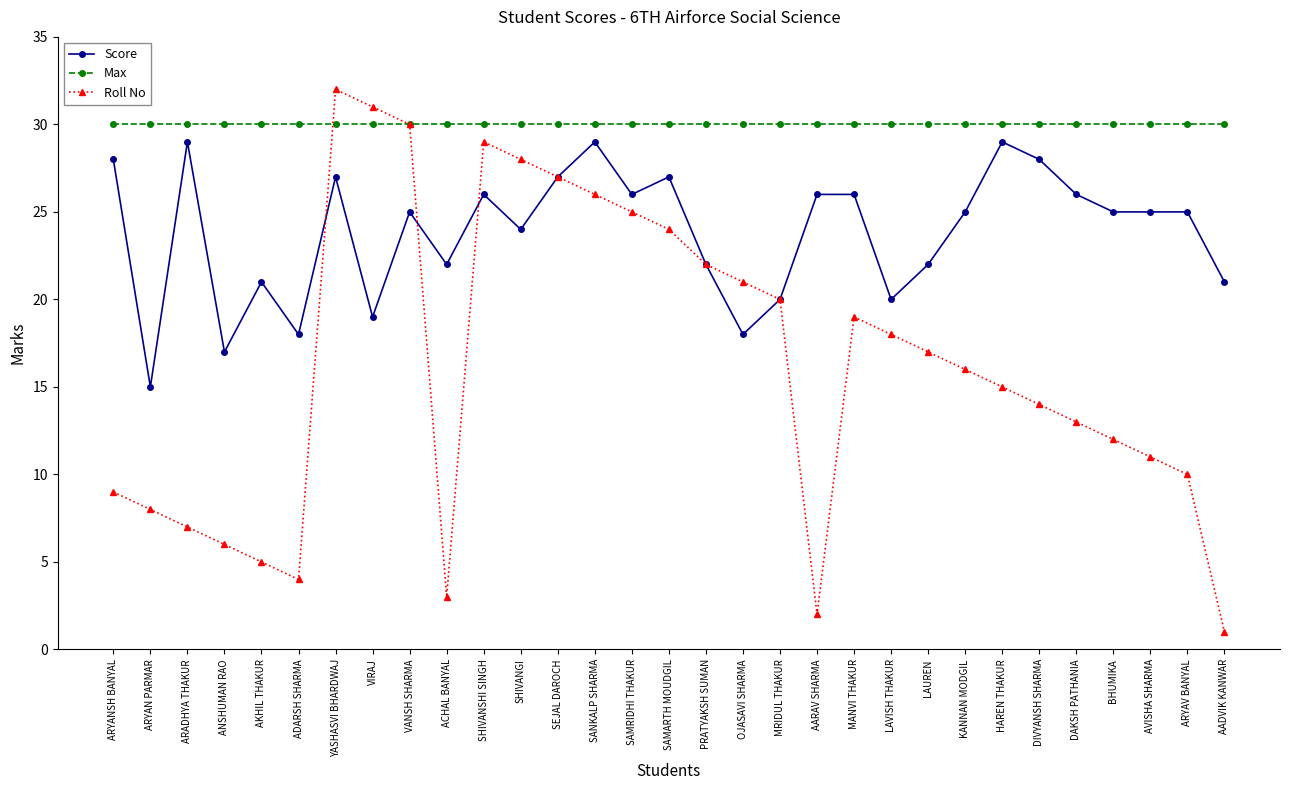

Reading left to right, what are all the values shown in this chart?

Score: 28	15	29	17	21	18	27	19	25	22	26	24	27	29	26	27	22	18	20	26	26	20	22	25	29	28	26	25	25	25	21
Max: 30	30	30	30	30	30	30	30	30	30	30	30	30	30	30	30	30	30	30	30	30	30	30	30	30	30	30	30	30	30	30
Roll No: 9	8	7	6	5	4	32	31	30	3	29	28	27	26	25	24	22	21	20	2	19	18	17	16	15	14	13	12	11	10	1